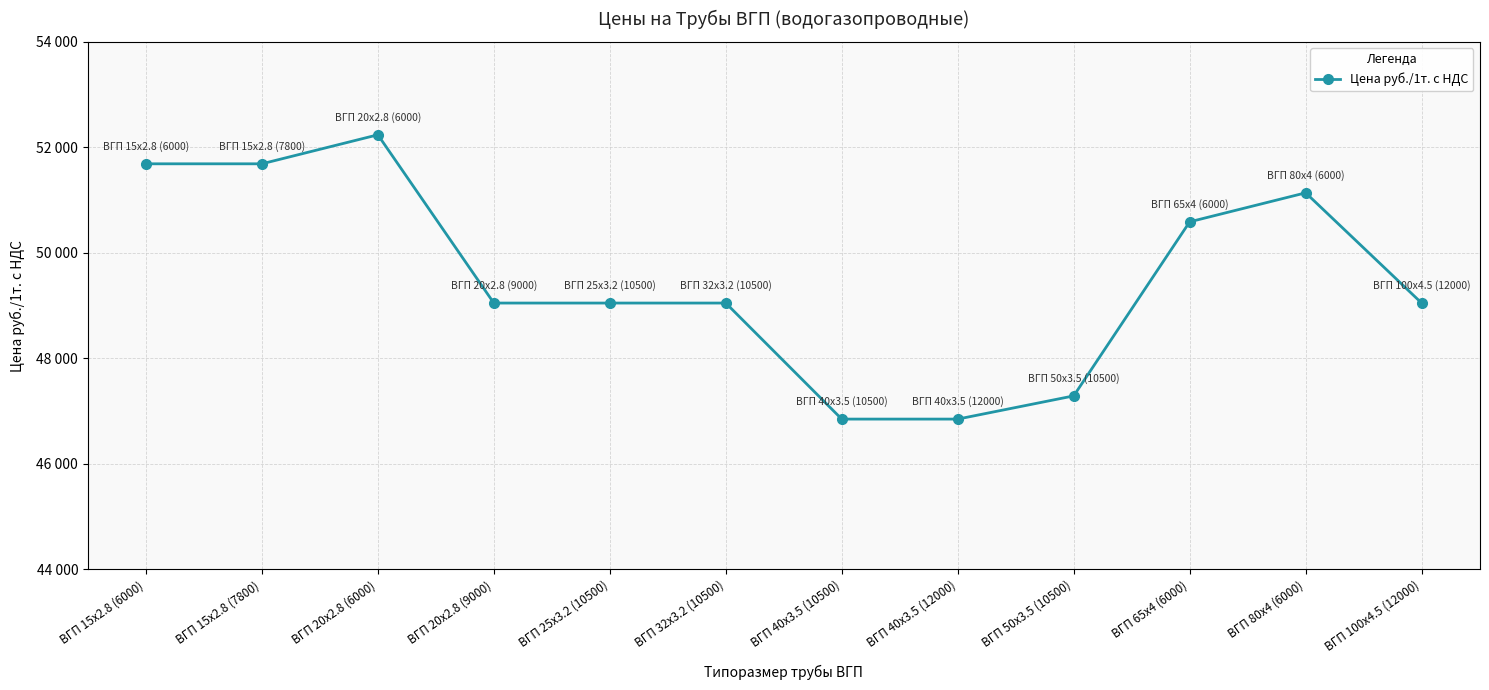

What is the ratio of the value at ВГП 65x4 (6000) to the value at ВГП 15x2.8 (7800)?

1.0